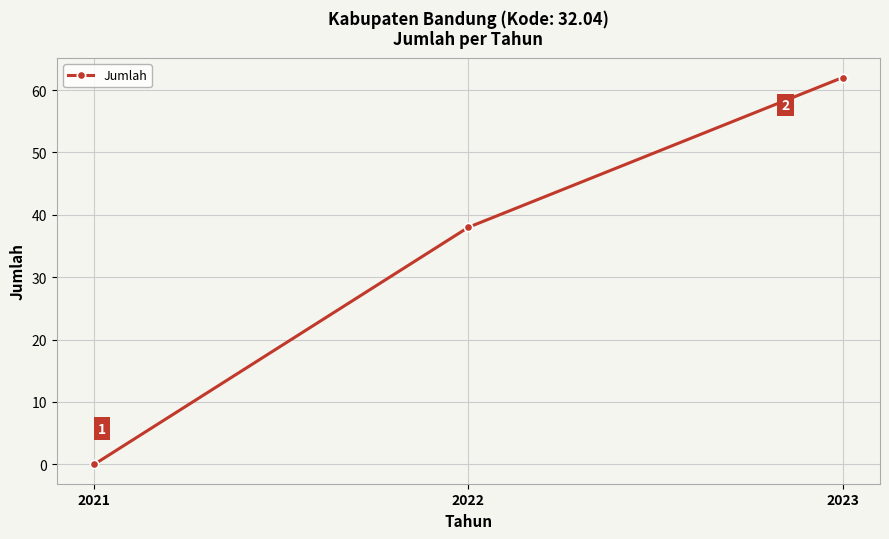

What is the value of the 2nd point from the left?

38